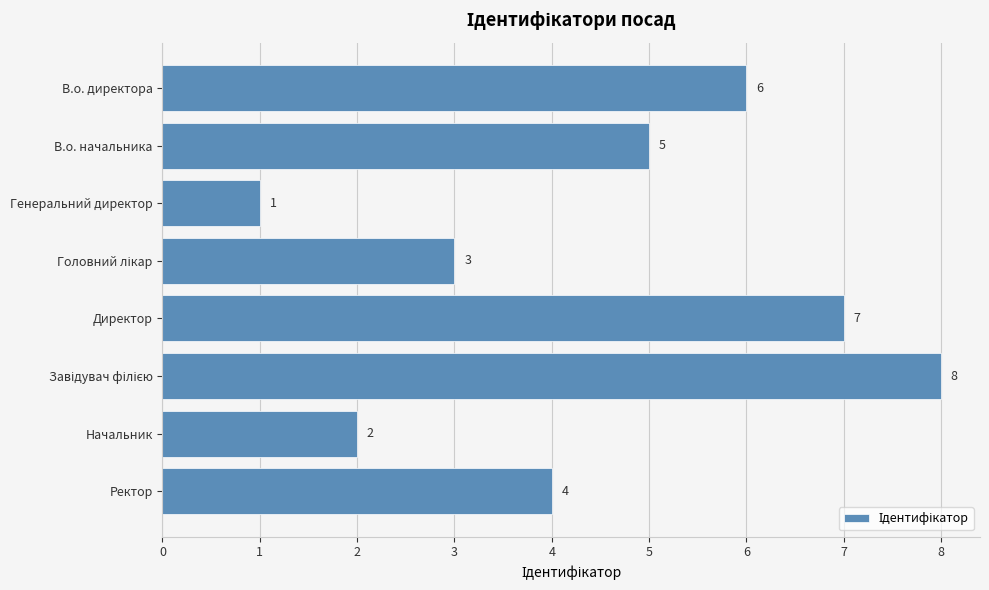

Does the chart contain stacked bars?

No